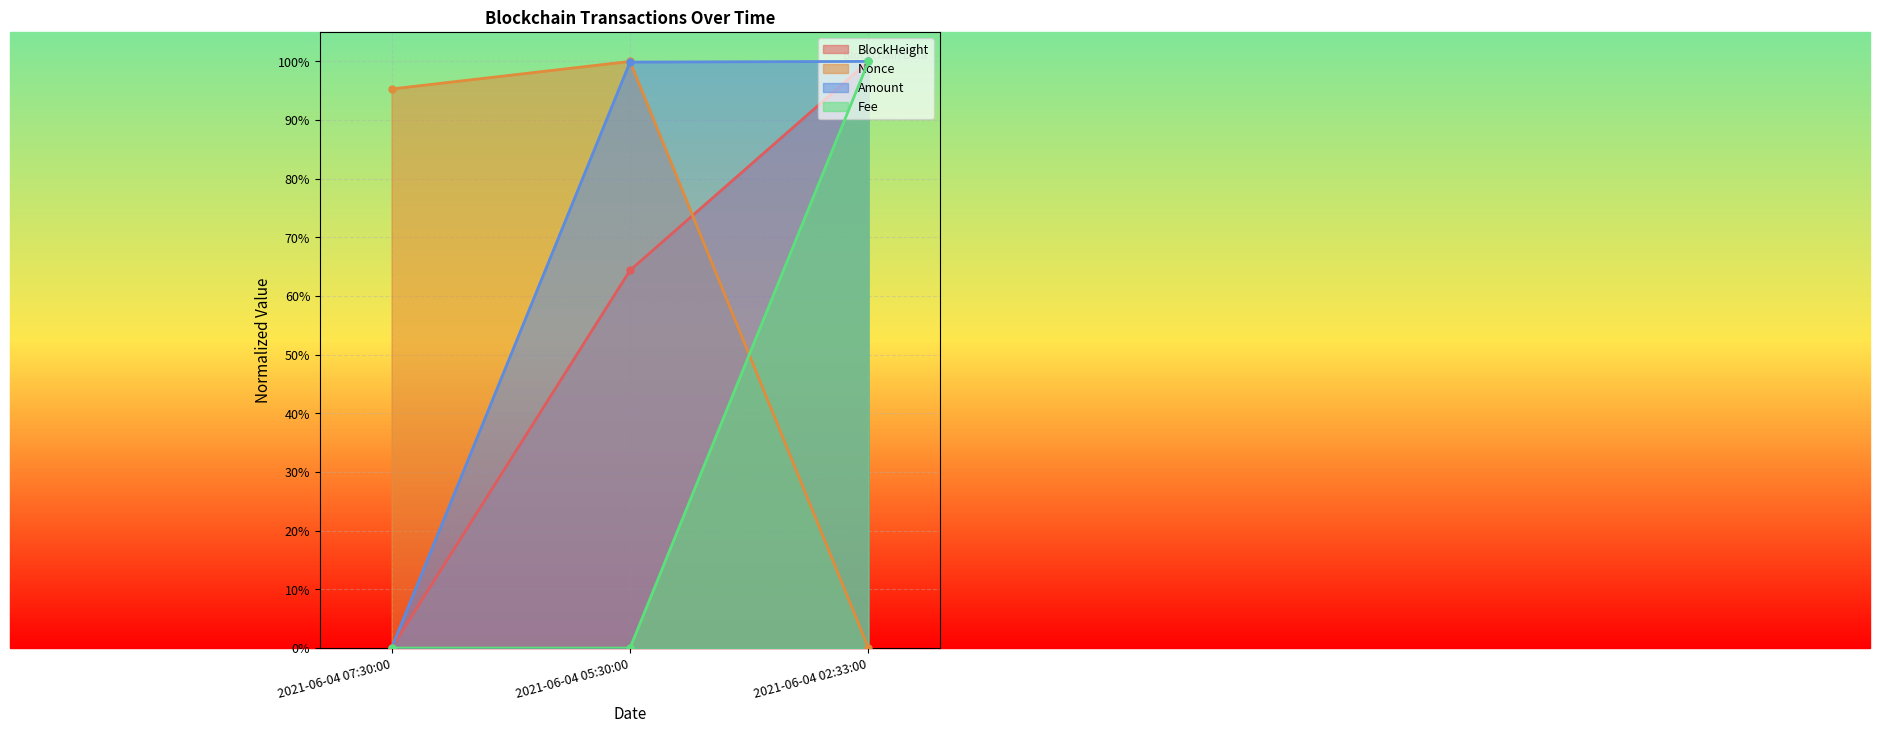

What is the sum of the Nonce values at 2021-06-04 02:33:00 and 2021-06-04 05:30:00?

1.0